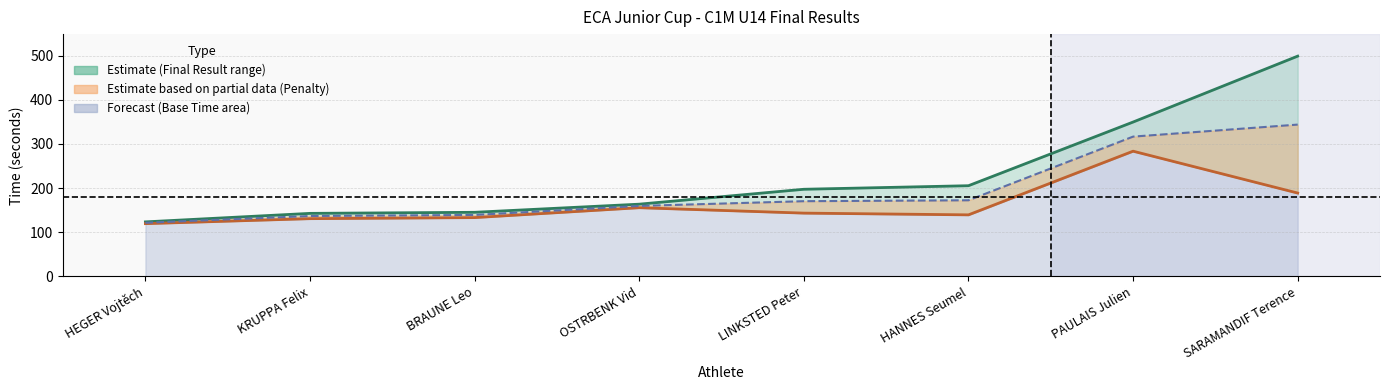

Reading left to right, what are all the values shown in this chart?

Final Result: 123.5	142.7	145.1	163.5	197.3	205.3	349.5	498.7
Base Time: 119.5	130.7	133.1	155.5	143.3	139.3	283.5	188.7
Base + Penalty/2: 121.5	136.7	139.1	159.5	170.3	172.3	316.5	343.7